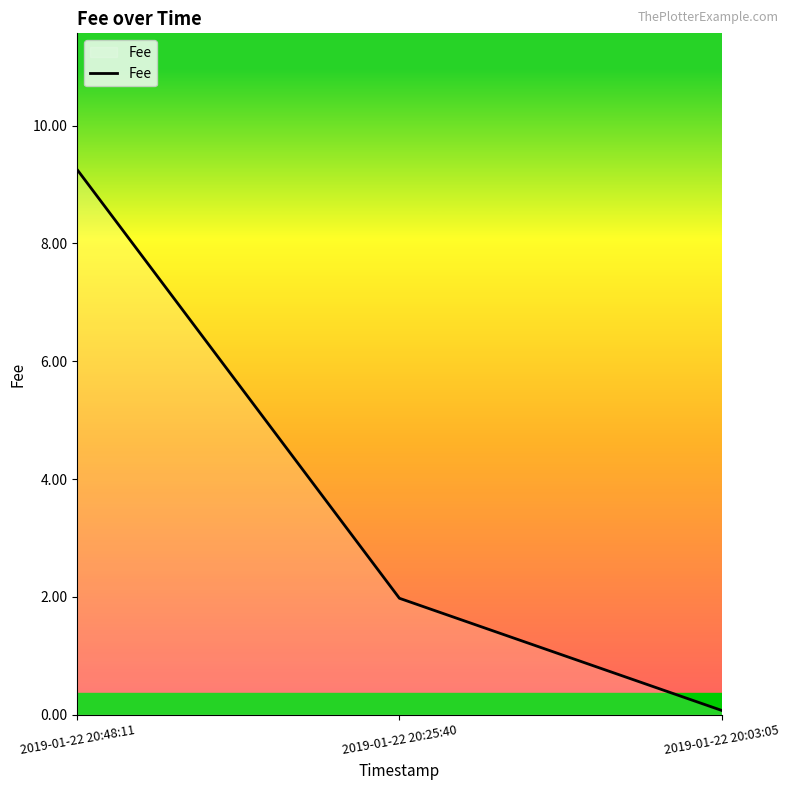

What is the difference between the maximum and minimum values?

9.2